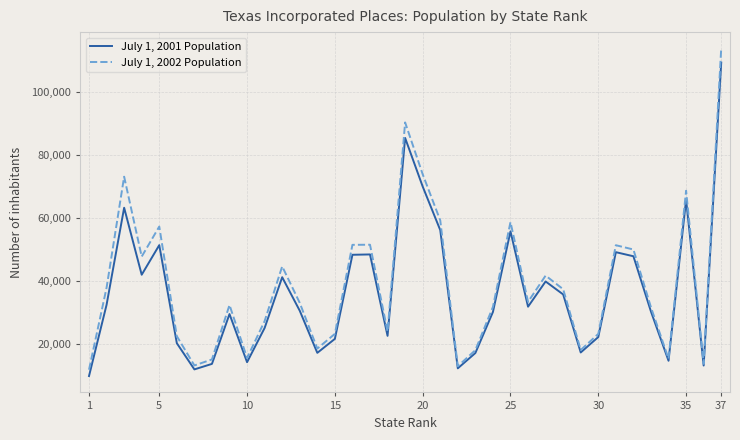

In July 1, 2002 Population, how many points are lower than both neighbors (excluding endpoints)?

10